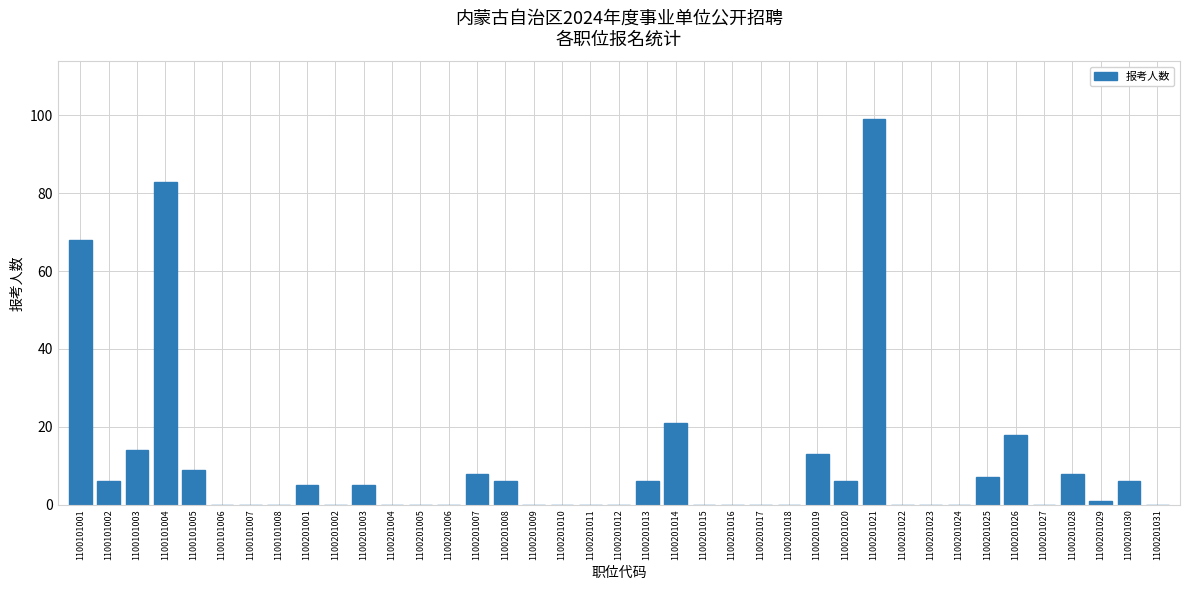

Between 1100101005 and 1100201018, which is larger?

1100101005